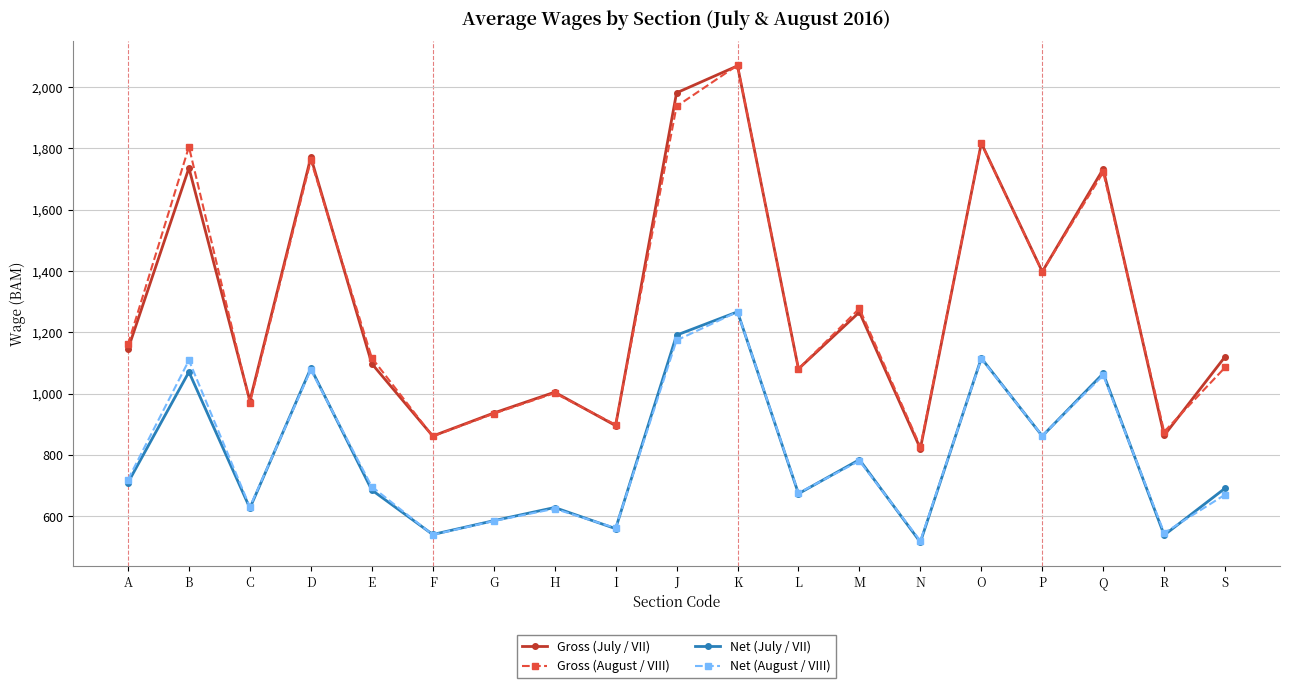

Is the value of Net (August / VIII) at N greater than the value of Gross (July / VII) at B?

No